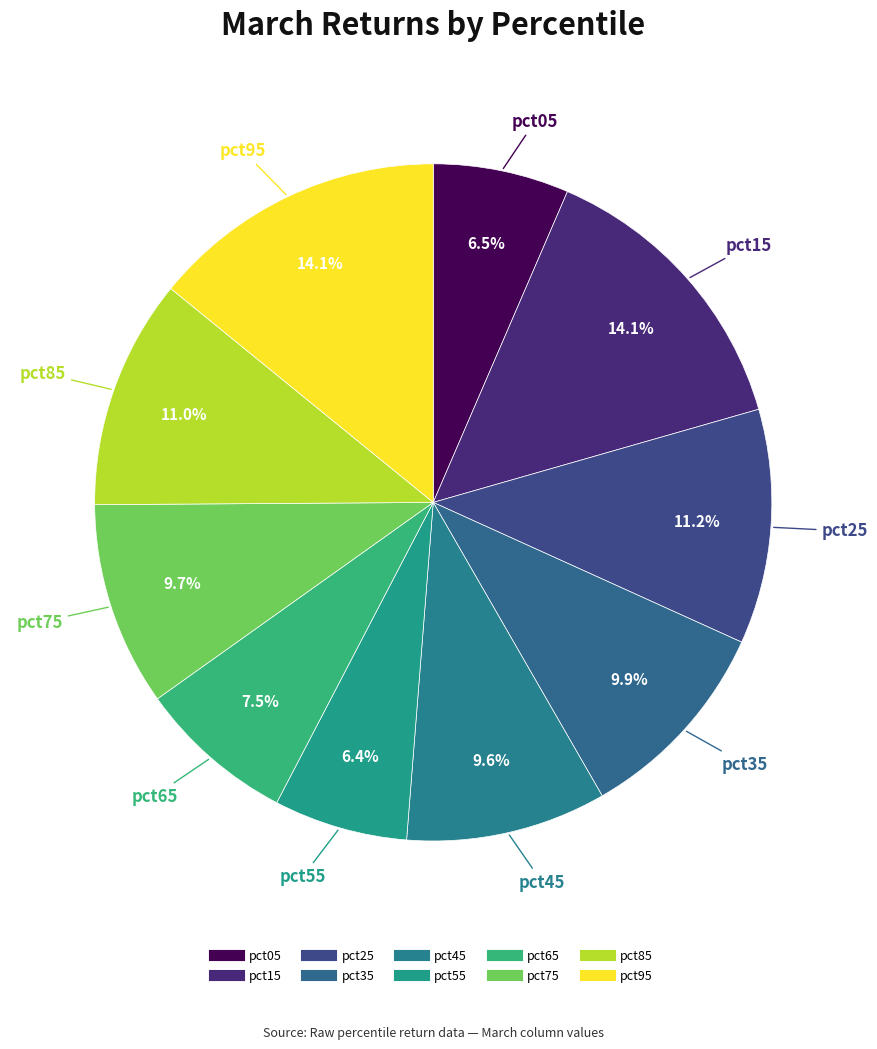

How much of the chart is everything except pct35?

90.1%